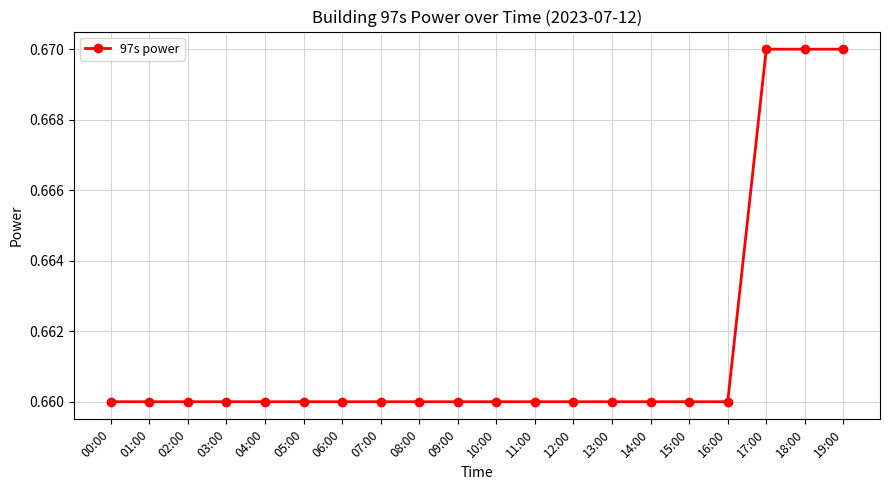

True or false: the data shows 0.9 at 06:00.

False